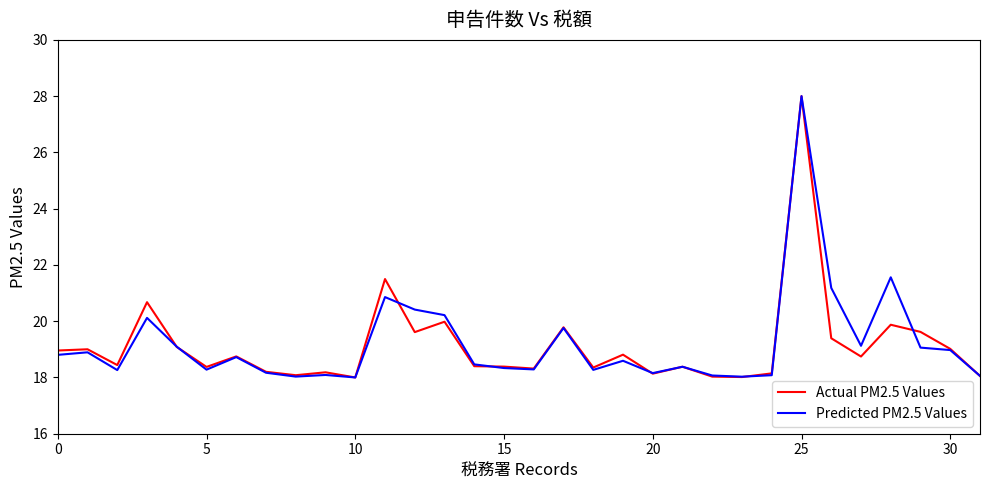

What is the minimum value for Predicted PM2.5 Values?

18.0